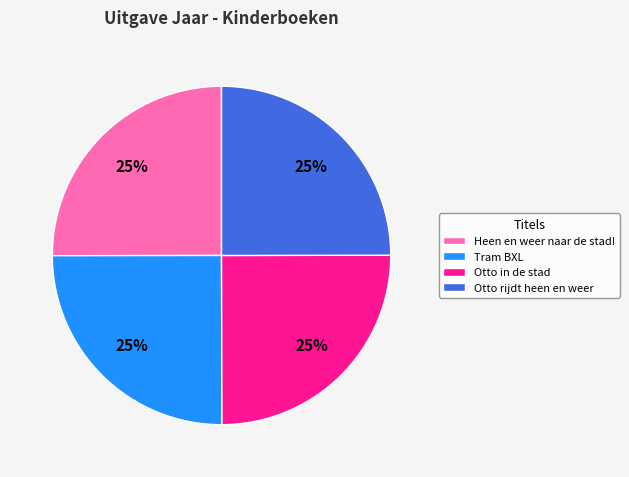

What is the ratio of the value at Heen en weer naar de stad! to the value at Otto rijdt heen en weer?

1.0